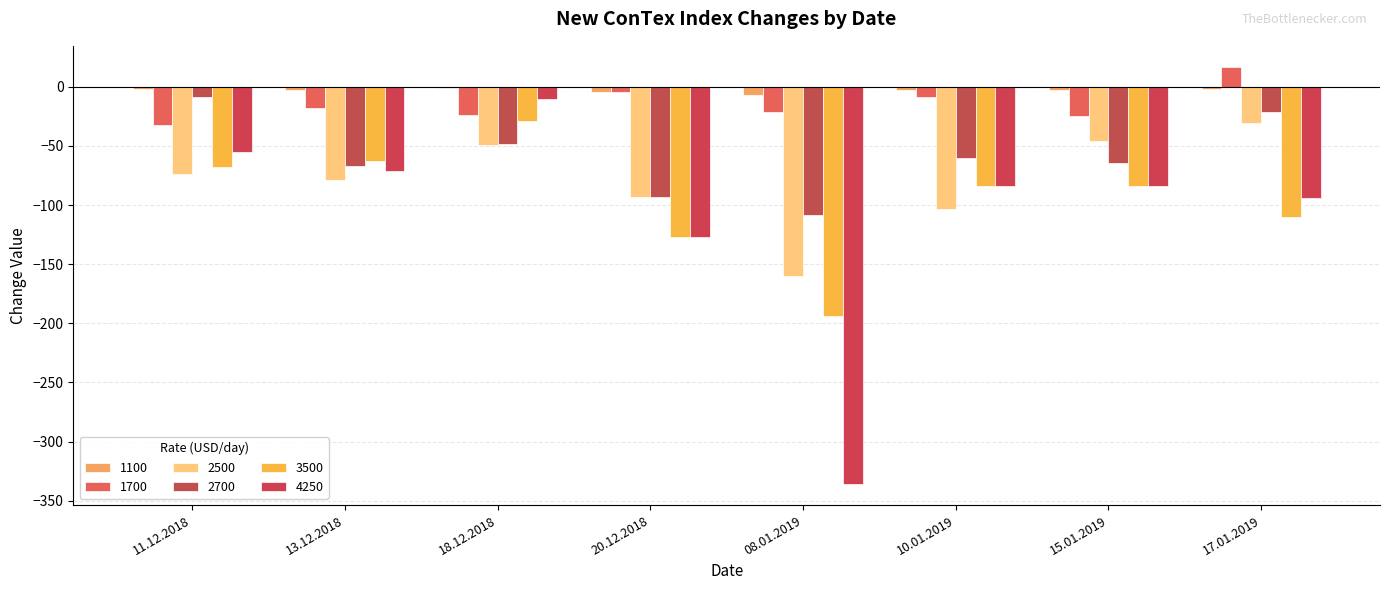

Which has a higher value, 08.01.2019 or 10.01.2019?

10.01.2019